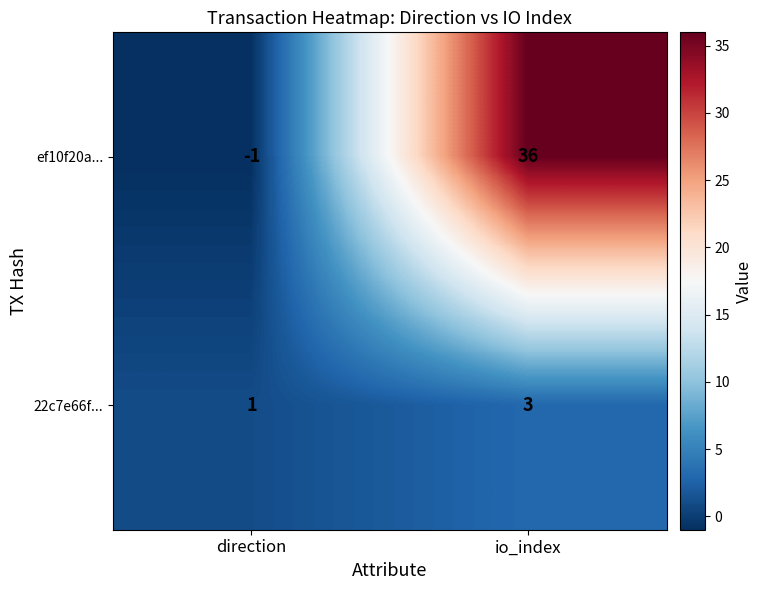

What is the sum of the 22c7e66f... values at direction and io_index?

4